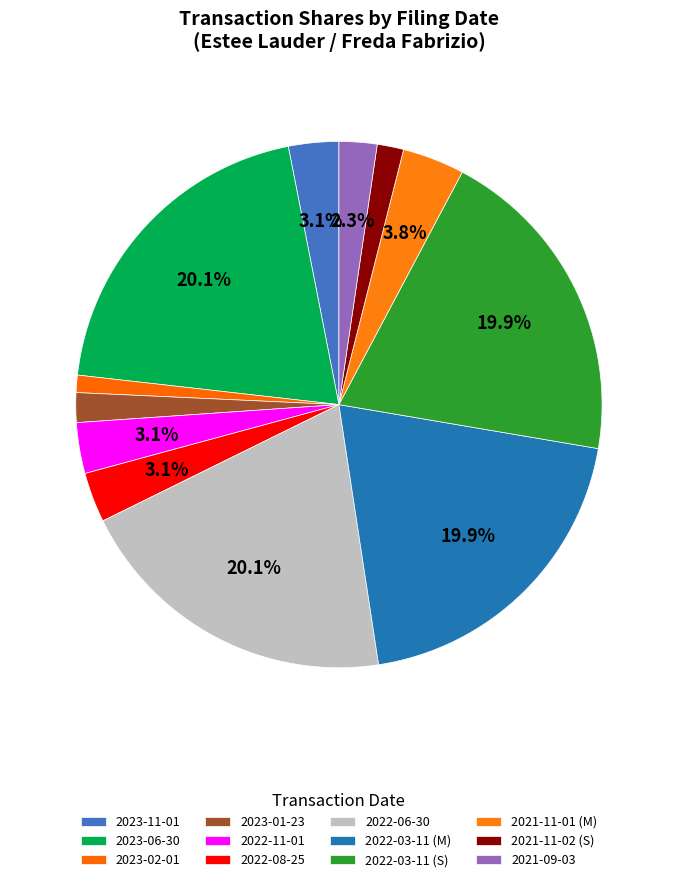

How many segments does this pie chart have?

12